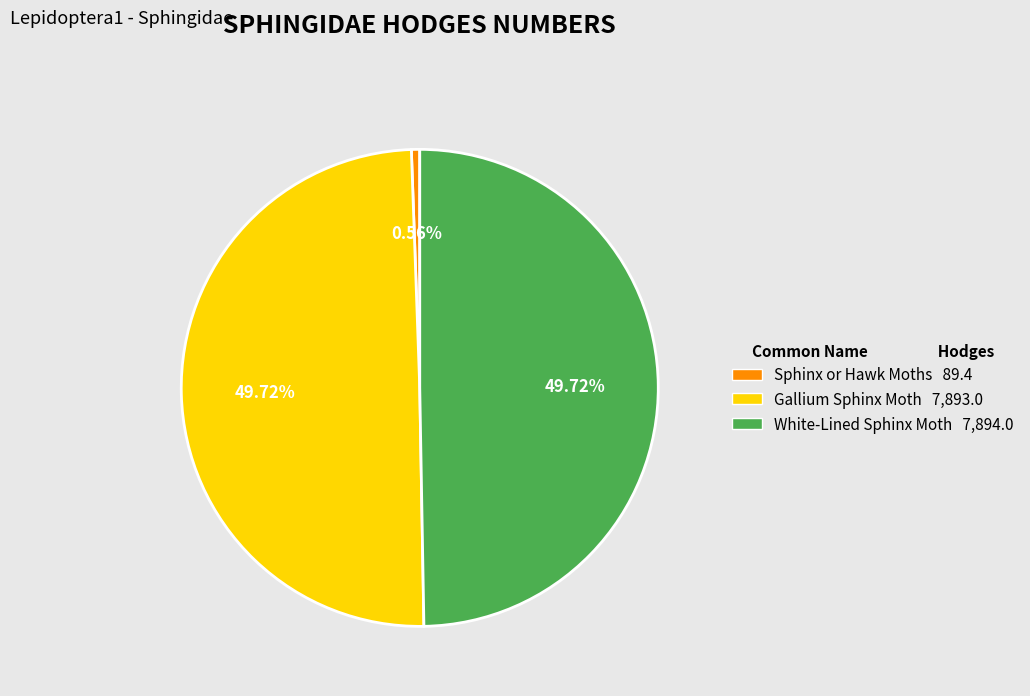

Which category has the smallest portion of the pie?

Sphinx or Hawk Moths